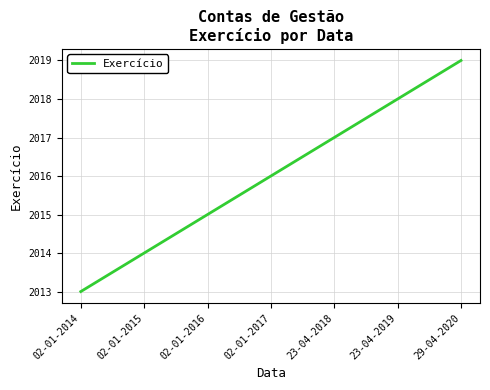

Which category has the highest value across all series?

29-04-2020